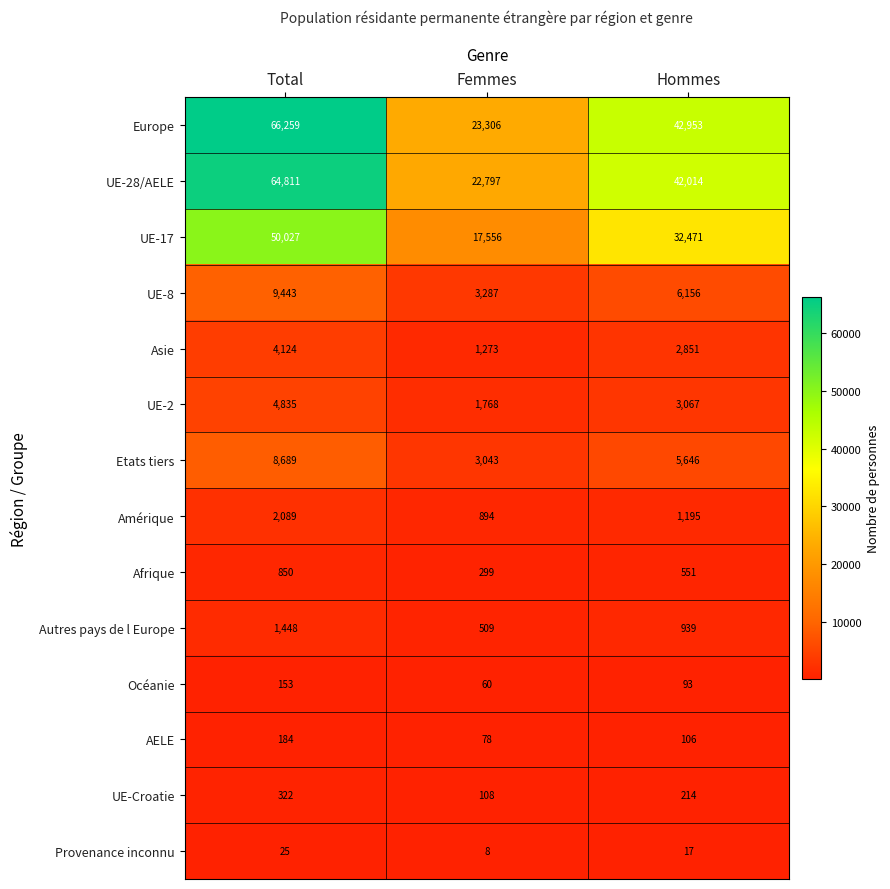

What is the difference between the highest and lowest values at Hommes?

42936